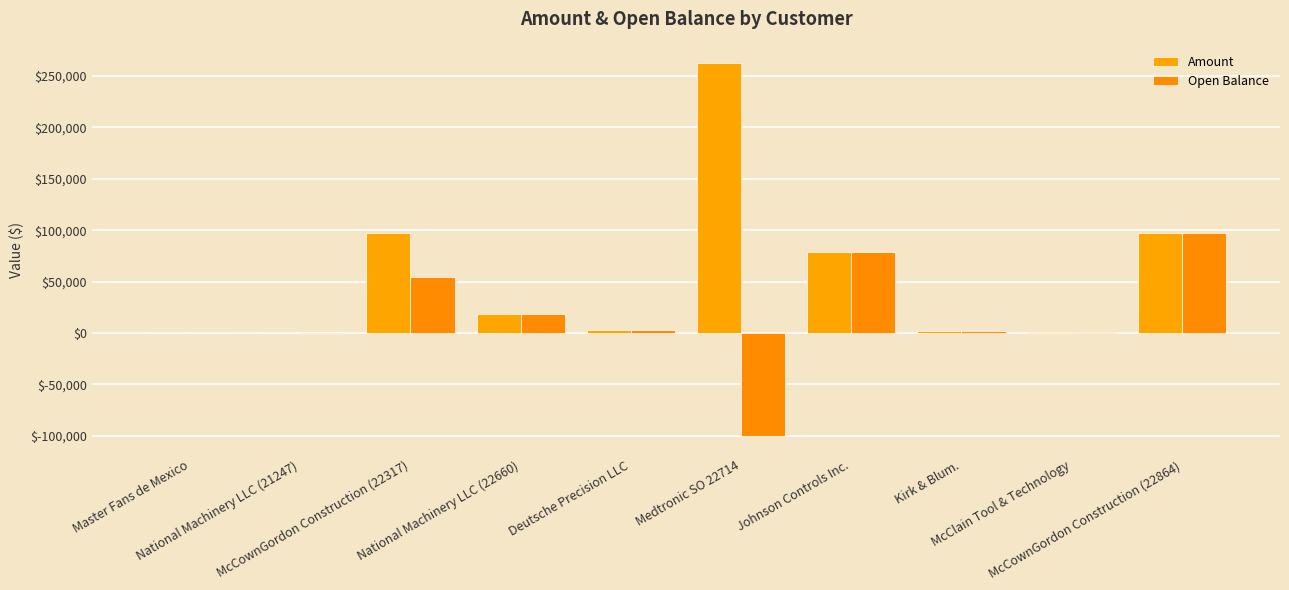

What is the average value of the Amount series?

56002.2